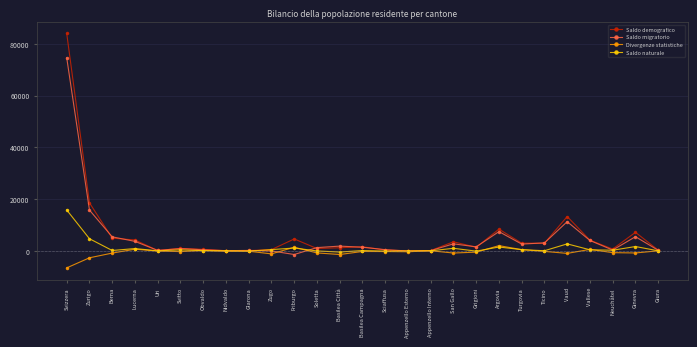

The value of Saldo migratorio at Svitto is 910. True or false?

True